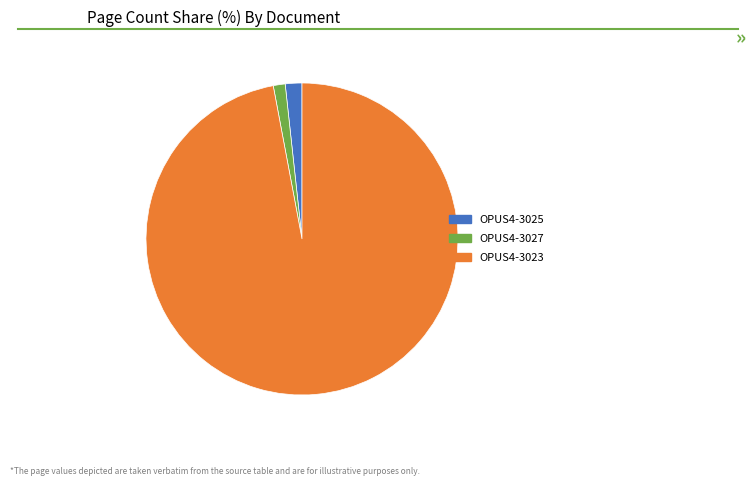

Do OPUS4-3025 and OPUS4-3023 together represent more than half of the pie?

Yes